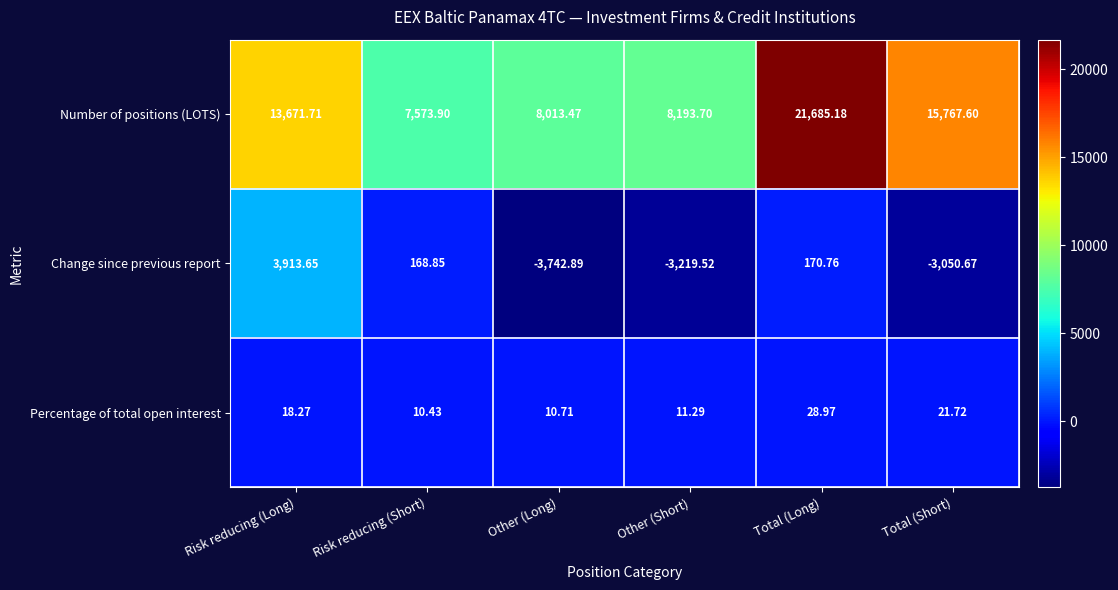

Where does the Number of positions (LOTS) series first go above 13671?

Risk reducing (Long)